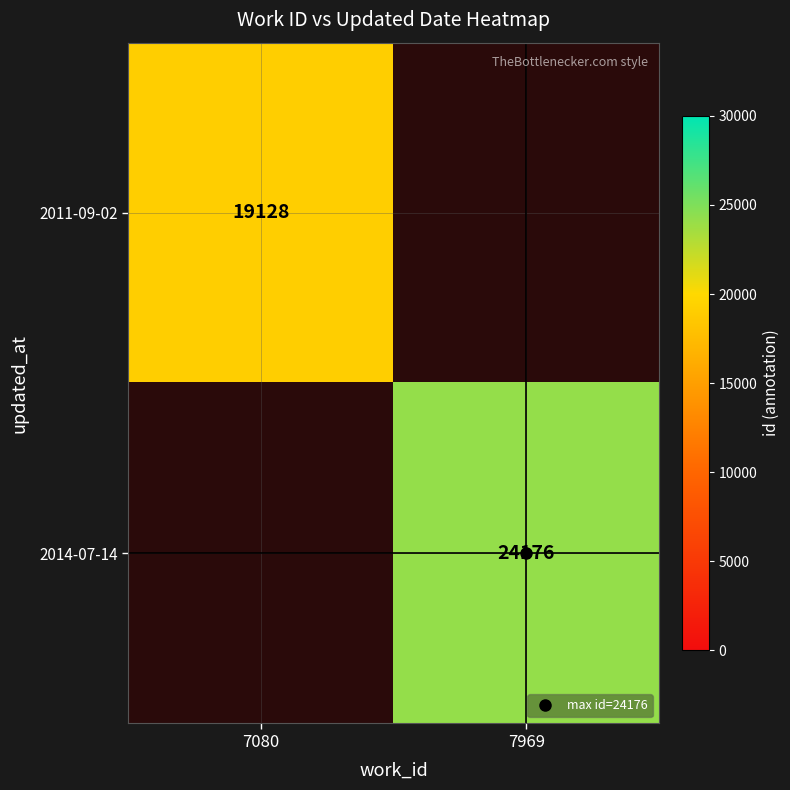

List the series in order of their overall mean, lowest first.

2011-09-02, 2014-07-14